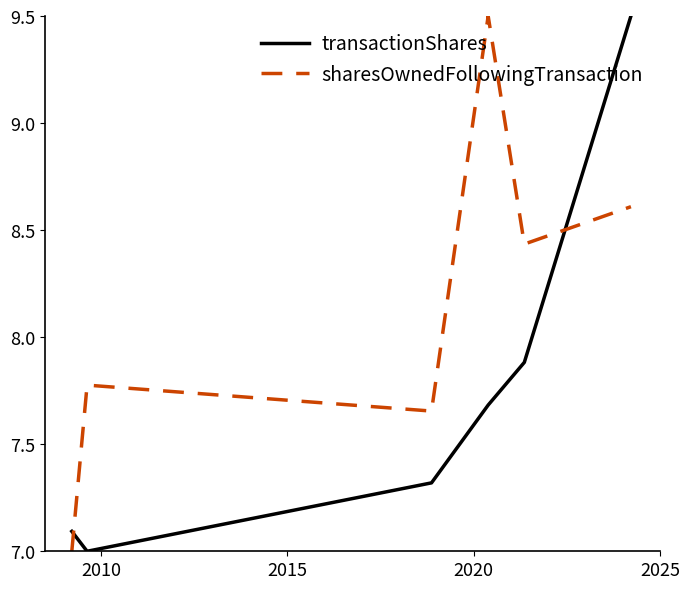

What is the difference between the second highest and second lowest values in the transactionShares series?

0.8